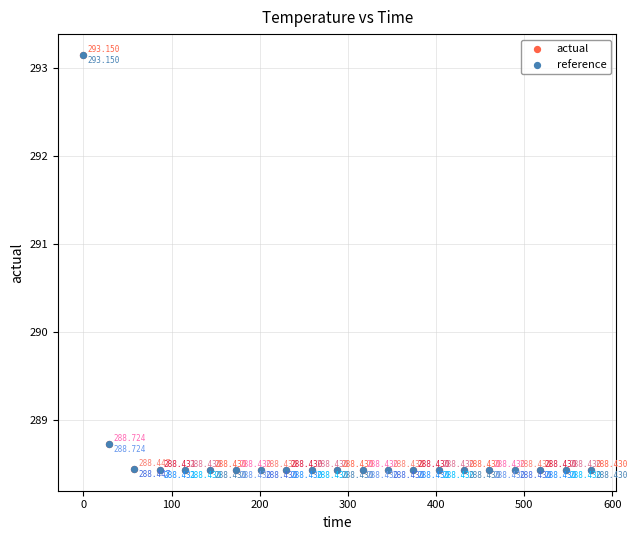

What are all the series names shown in the legend?

actual, reference